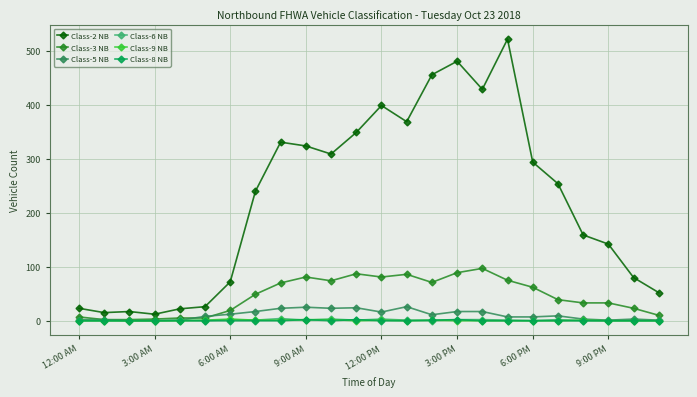

Which series has the largest range (max minus min)?

Class-2 NB